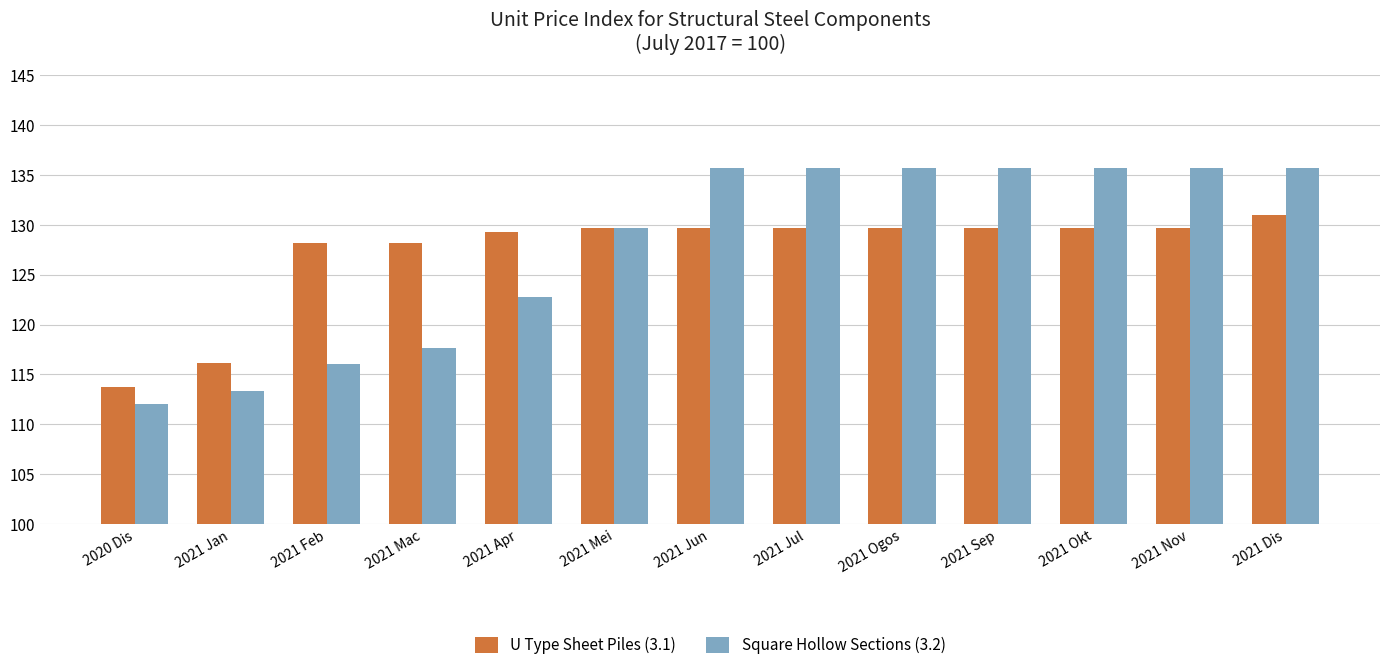

List the series in order of their peak value, highest first.

Square Hollow Sections (3.2), U Type Sheet Piles (3.1)